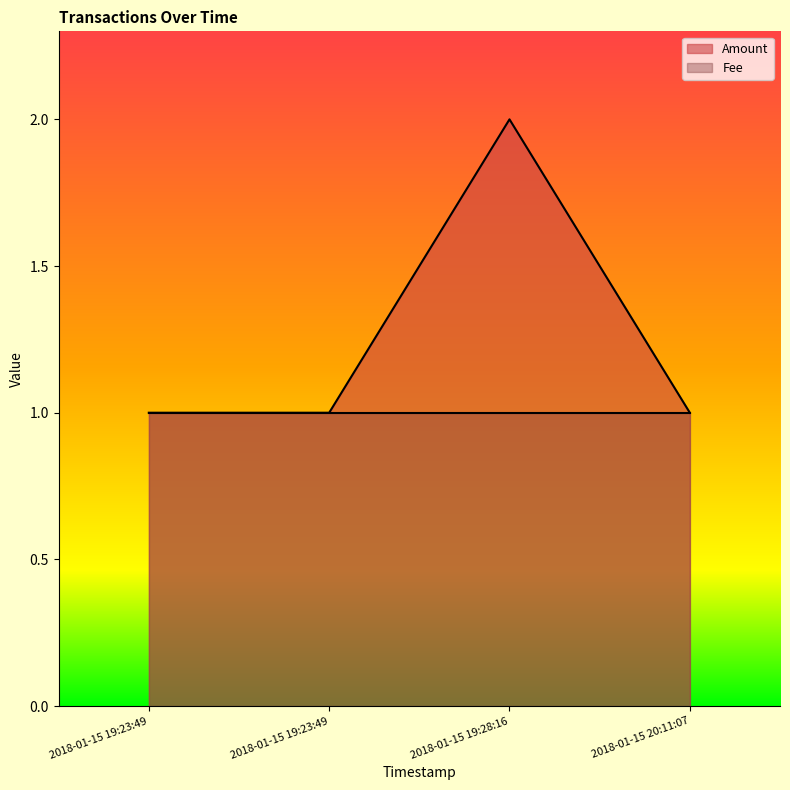

The chart shows a value of 1 at 2018-01-15 20:11:07. True or false?

True